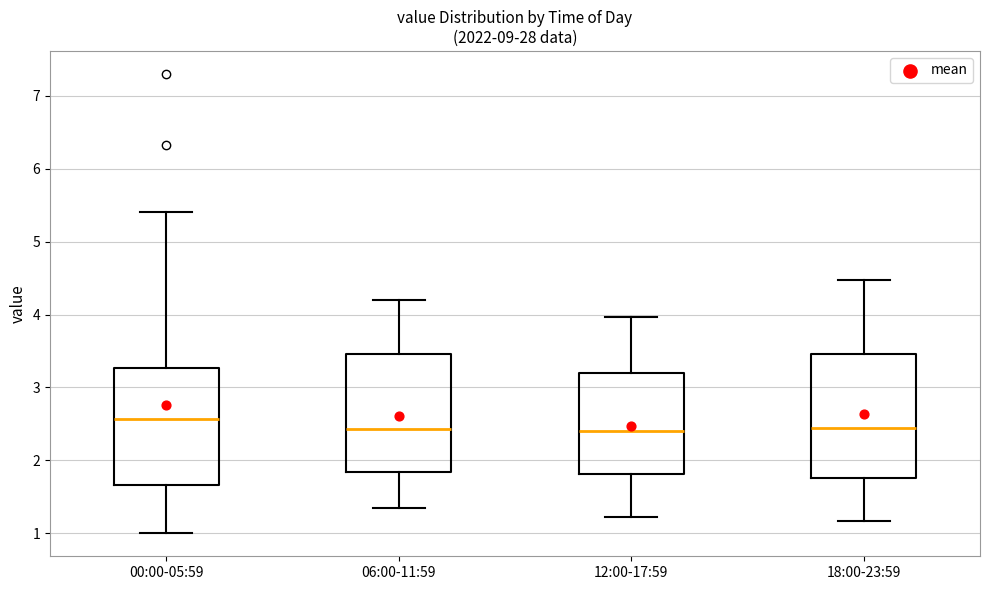

Where is the lower edge of the box for 00:00-05:59 on the y-axis? The values are not printed on the chart, so give them approximately, as read against the axis.

1.7